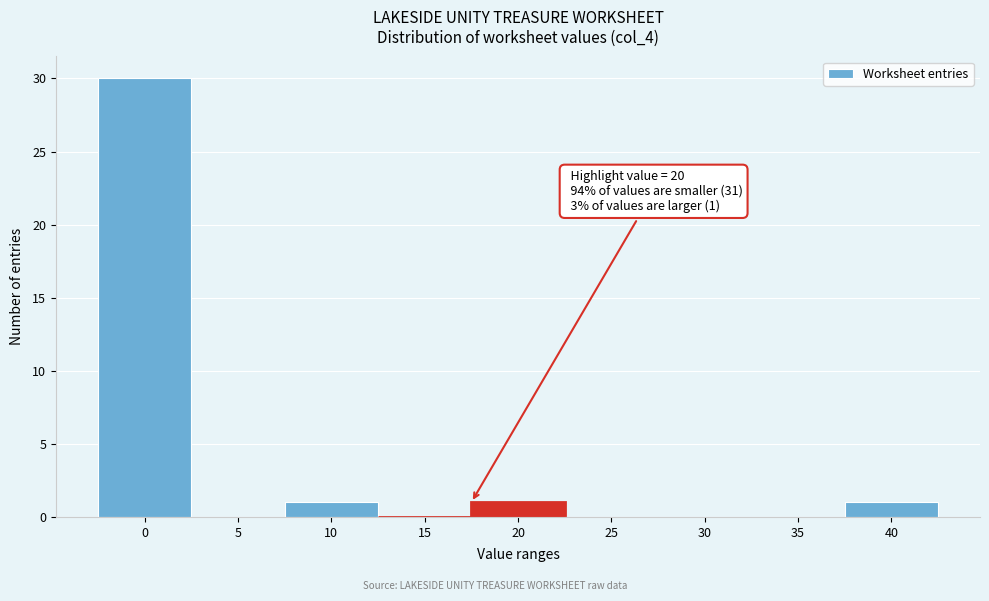

Reading left to right, what are all the values shown in this chart?

0=30	5=0	10=1	15=0	20=1	25=0	30=0	35=0	40=1